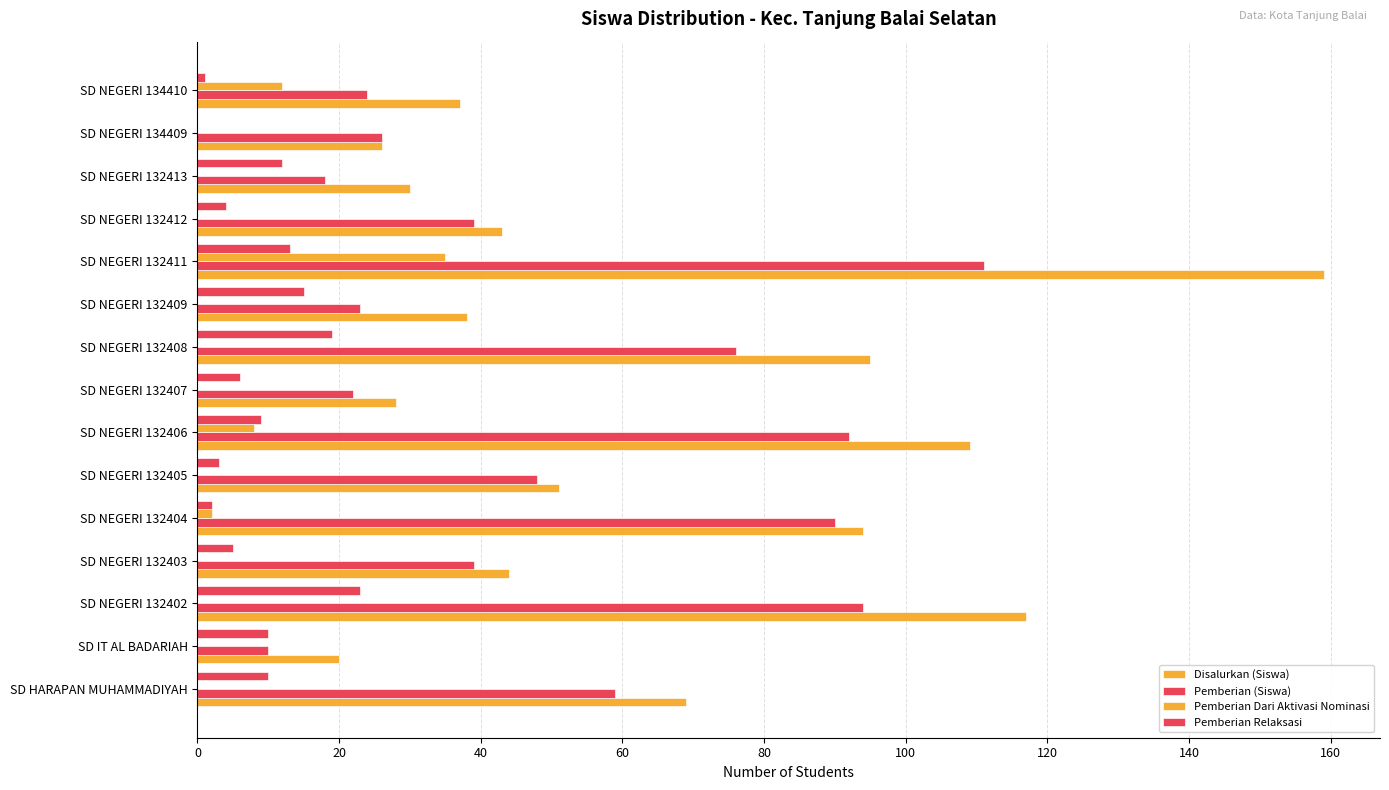

What is the difference between the maximum and second lowest values in the Pemberian Dari Aktivasi Nominasi series?

35